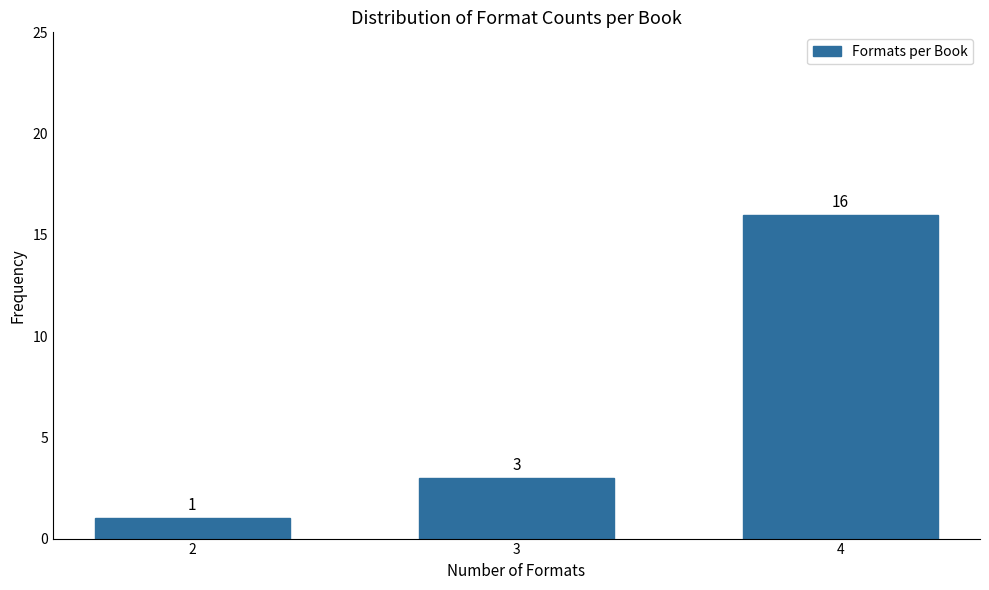

Reading left to right, transcribe all the data shown in this chart.

2=1	3=3	4=16